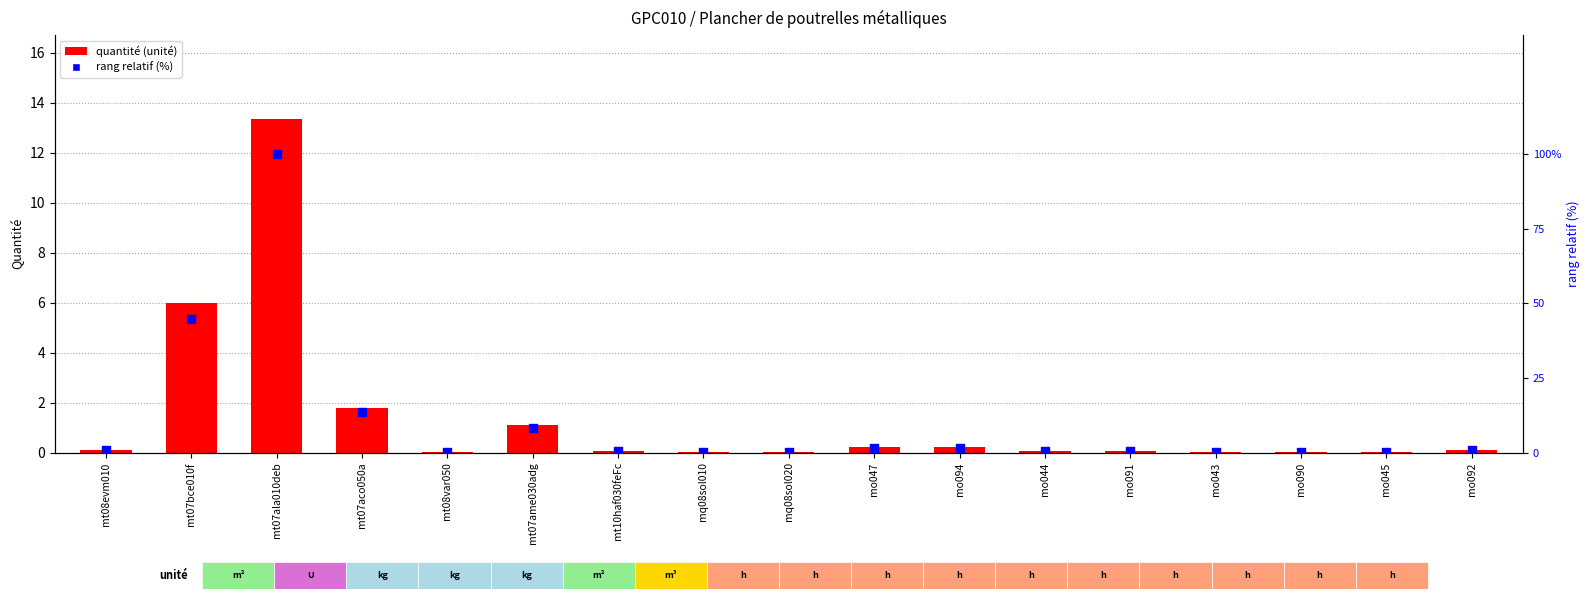

Which series has the largest total across all categories?

rang relatif (%)